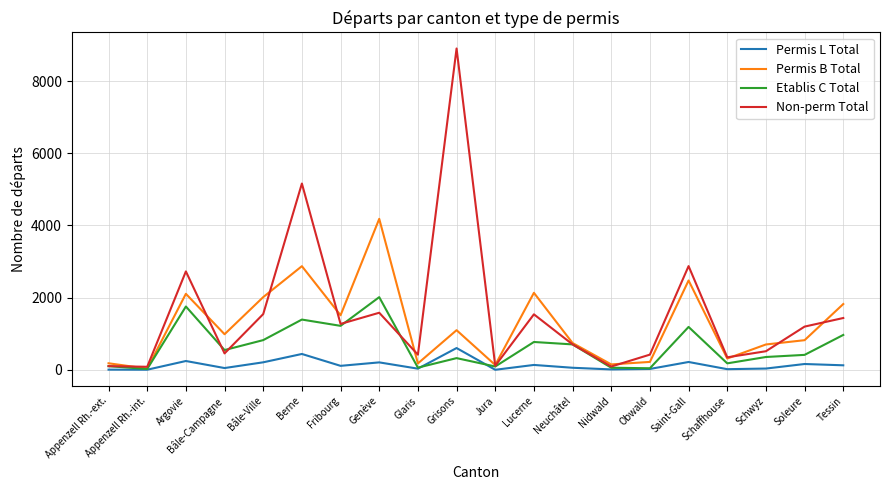

What is the difference between the maximum and minimum values in the Permis L Total series?

602